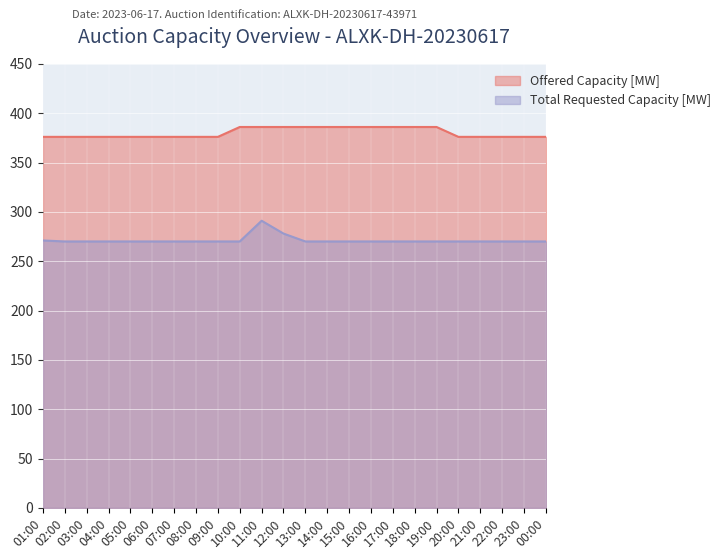

How many categories are shown in the chart?

24